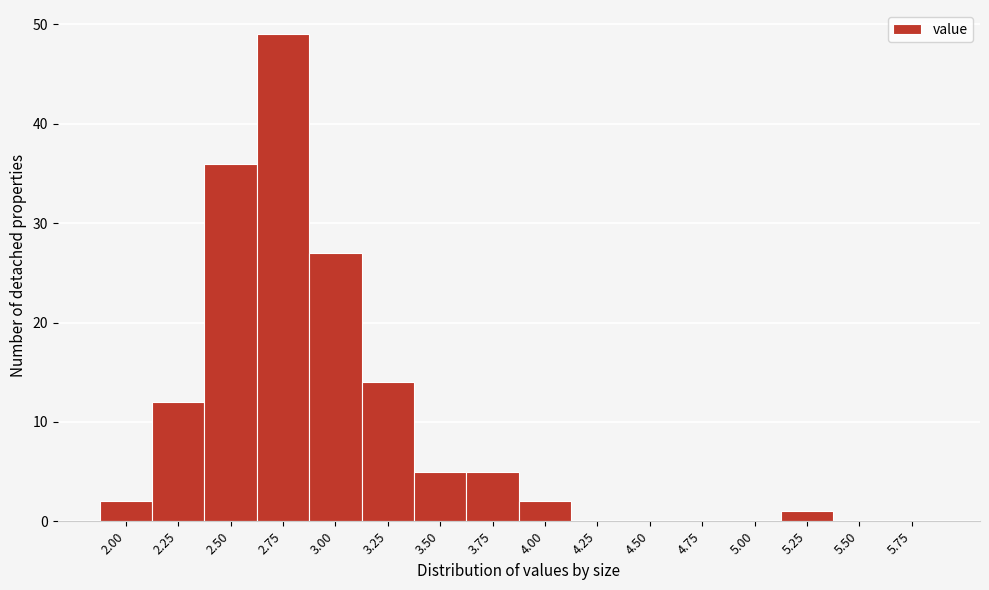

Reading left to right, what are all the values shown in this chart?

2.00=2	2.25=12	2.50=36	2.75=49	3.00=27	3.25=14	3.50=5	3.75=5	4.00=2	4.25=0	4.50=0	4.75=0	5.00=0	5.25=1	5.50=0	5.75=0